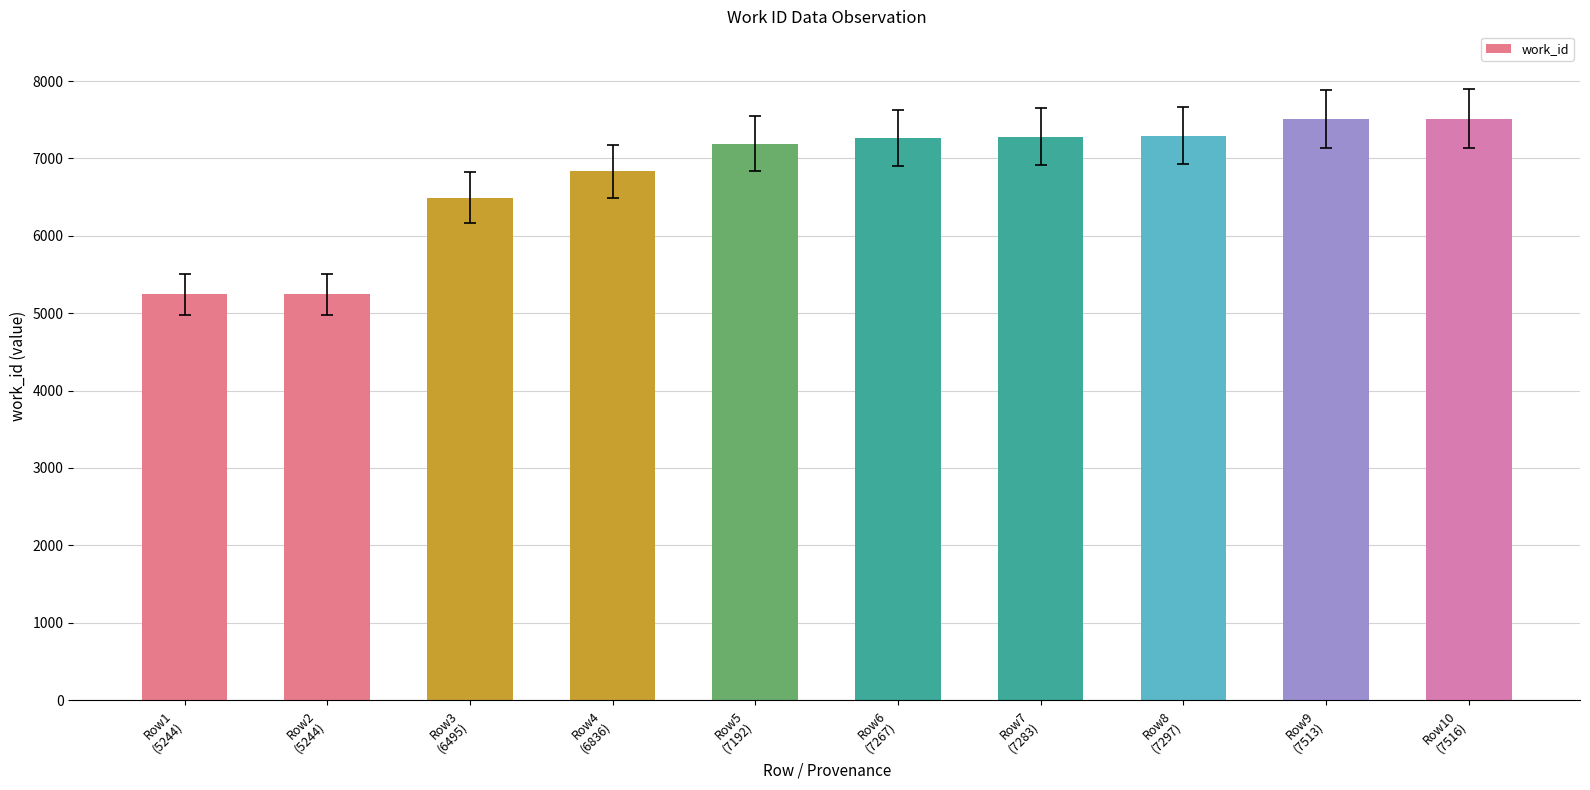

What is the difference between the second highest and minimum values?

2269